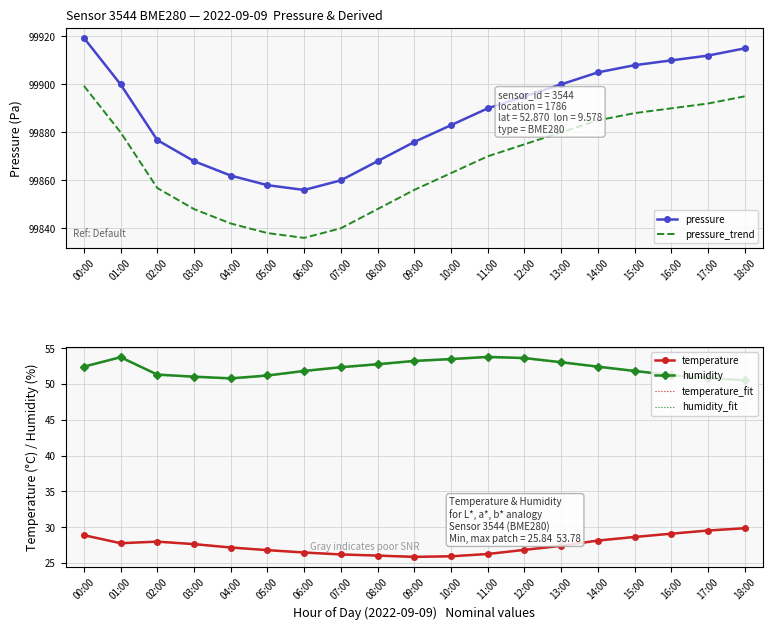

Which category has the highest value across all series?

00:00